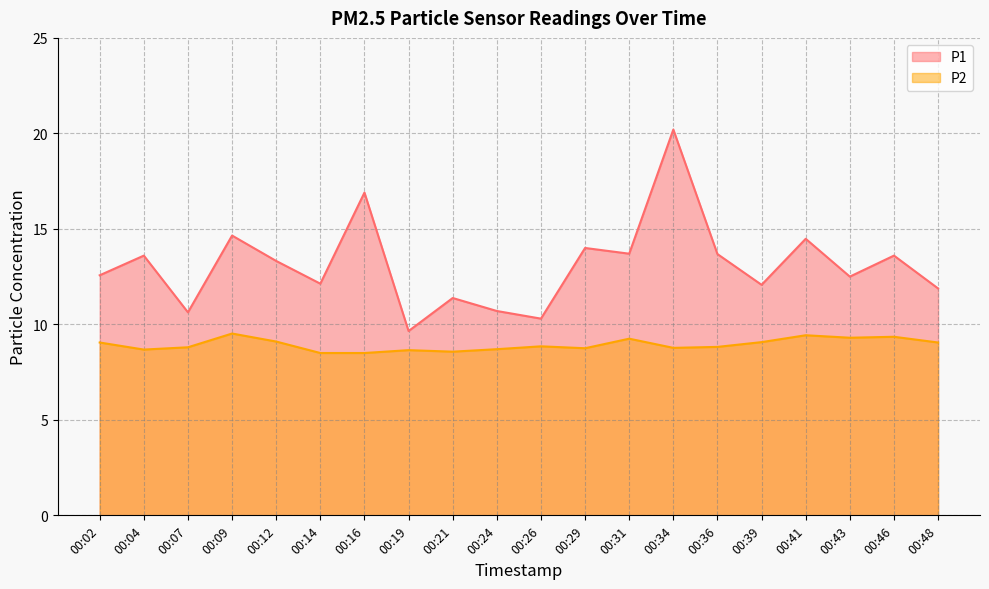

True or false: P1 has more than 0 interior local peaks.

True